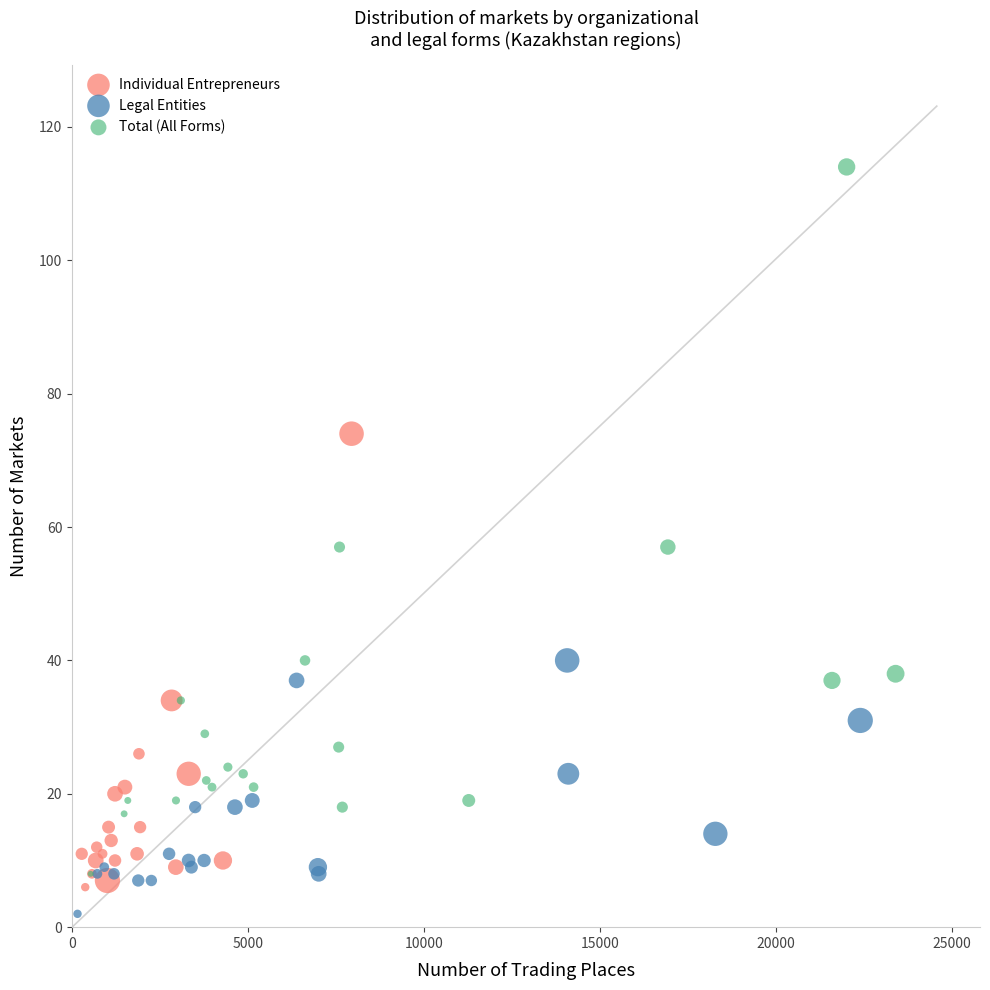

Which series has the largest Y range (max minus min)?

Total (All Forms)